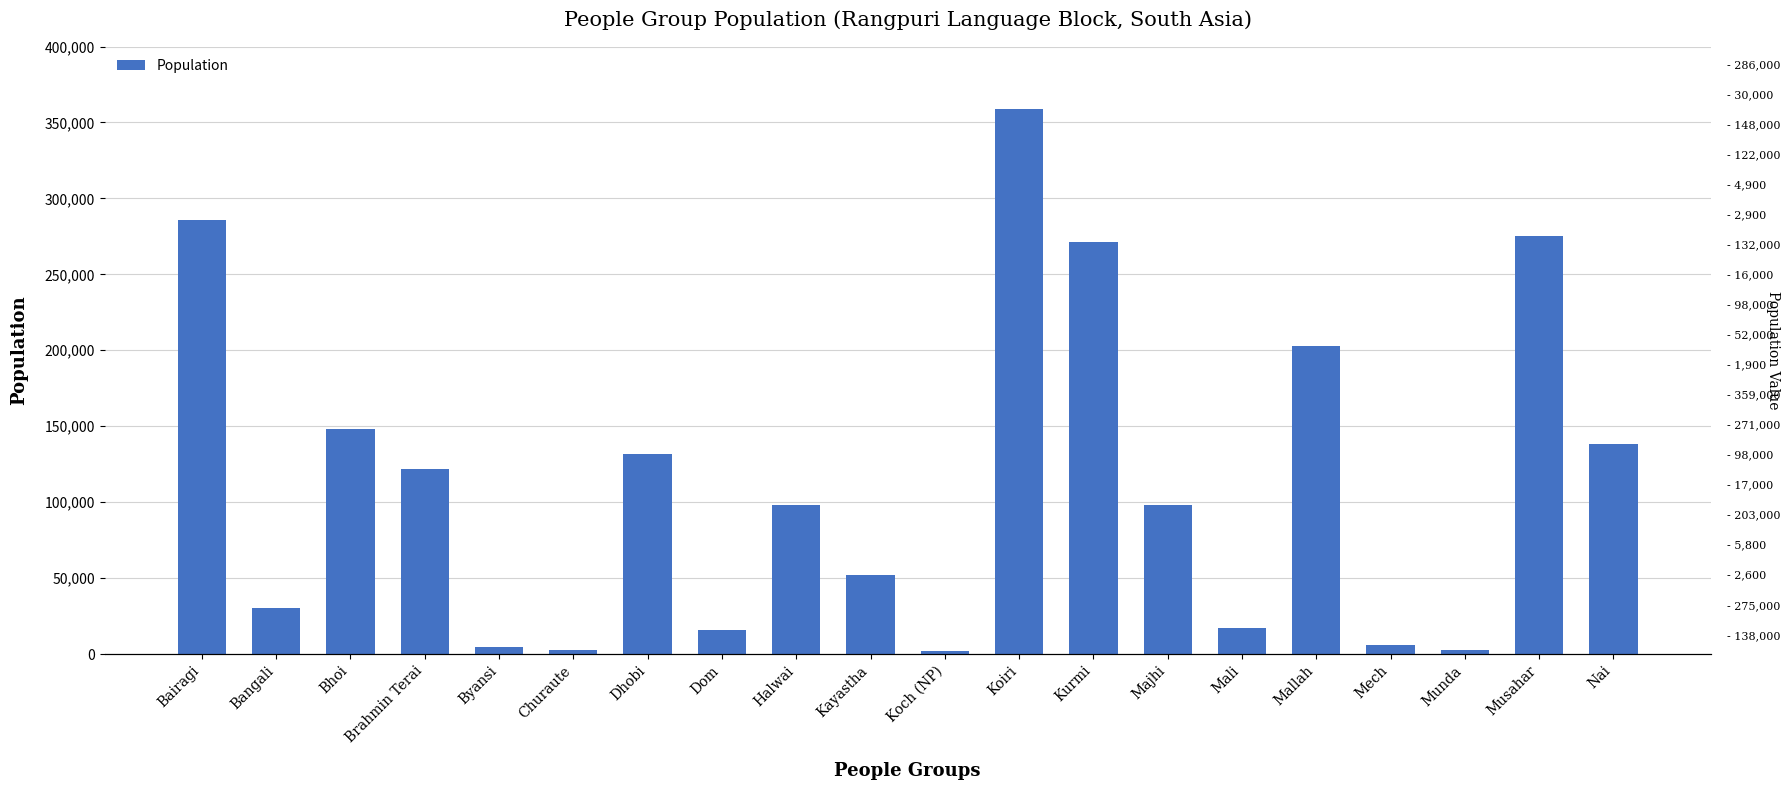

How many values exceed 98000?

9